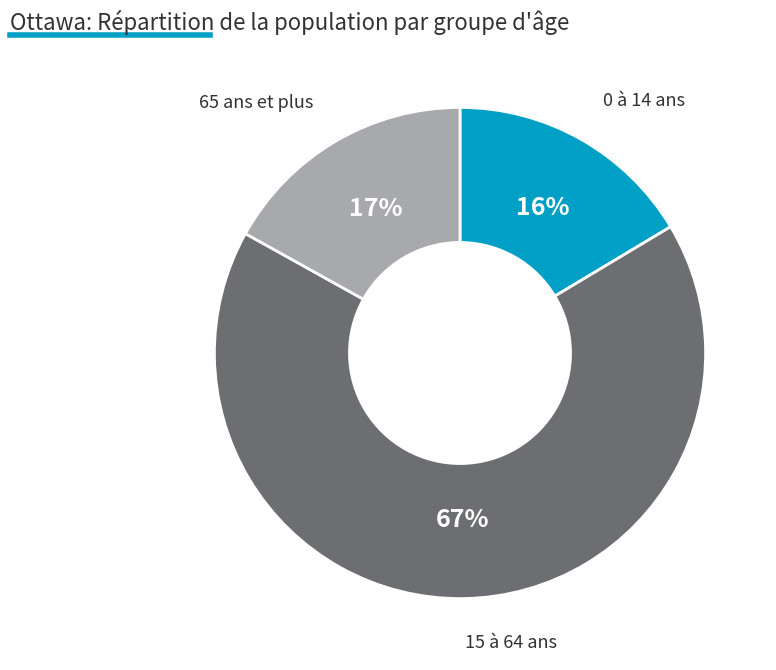

Is there a majority slice in this chart?

Yes